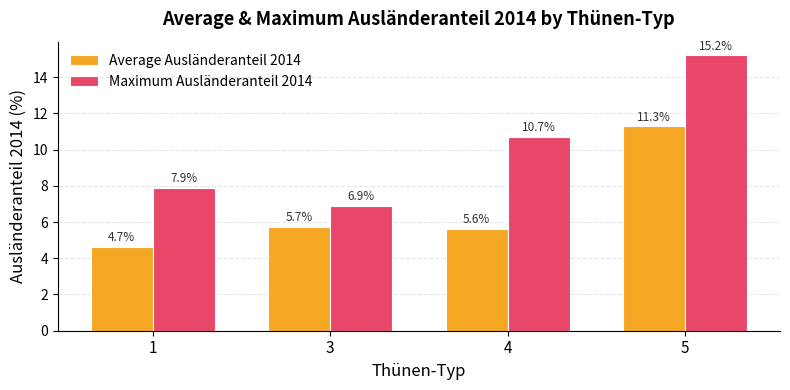

The value of Average Ausländeranteil 2014 at 1 is 2.4. True or false?

False